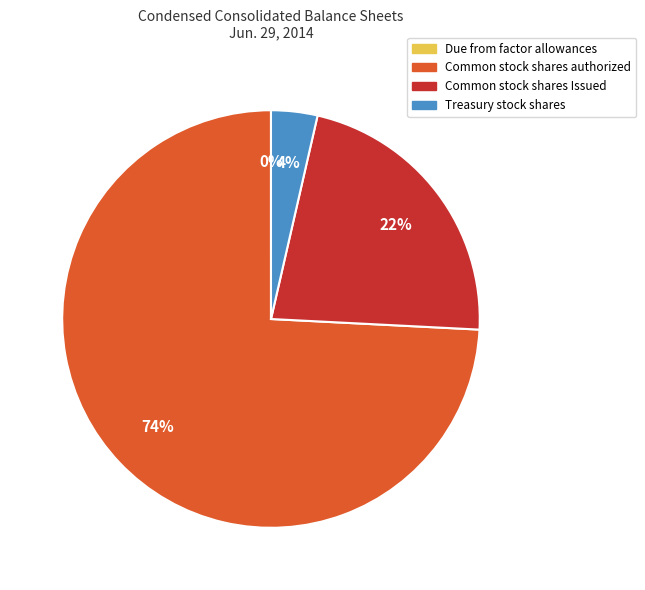

Does any single category account for the majority?

Yes